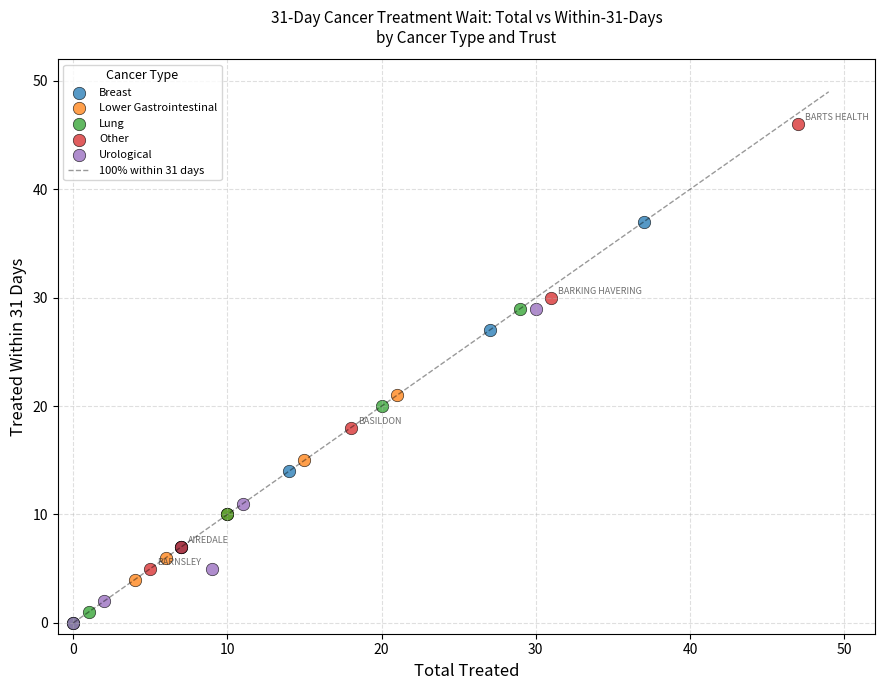

Which series has the largest Y range (max minus min)?

Other